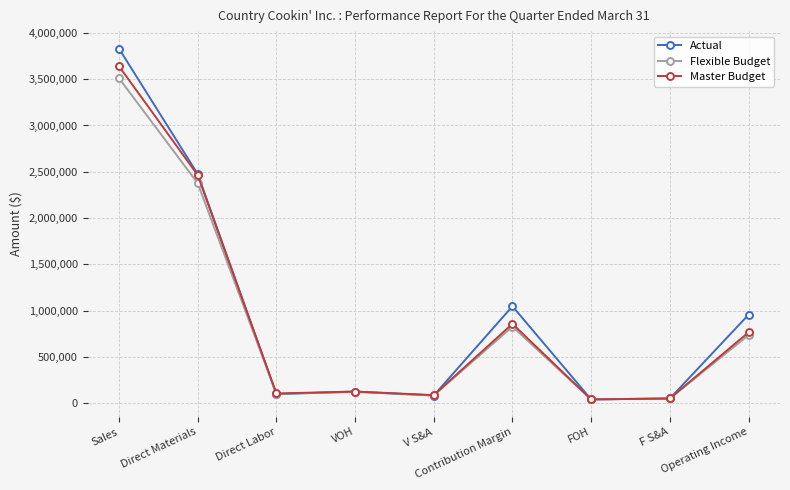

How many lines are shown in the chart?

3